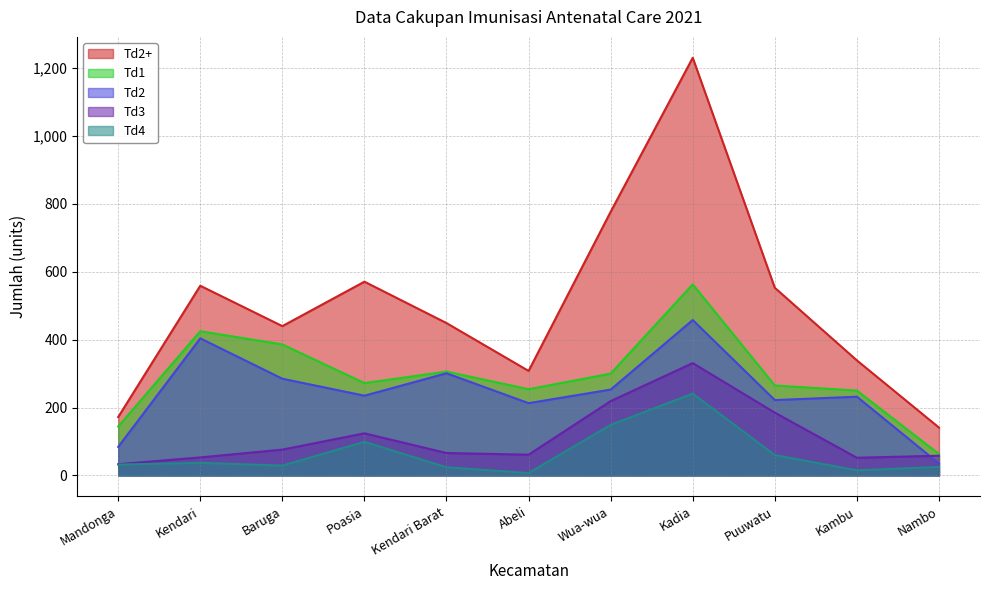

Is it true that Td4 equals 7 at Abeli?

True